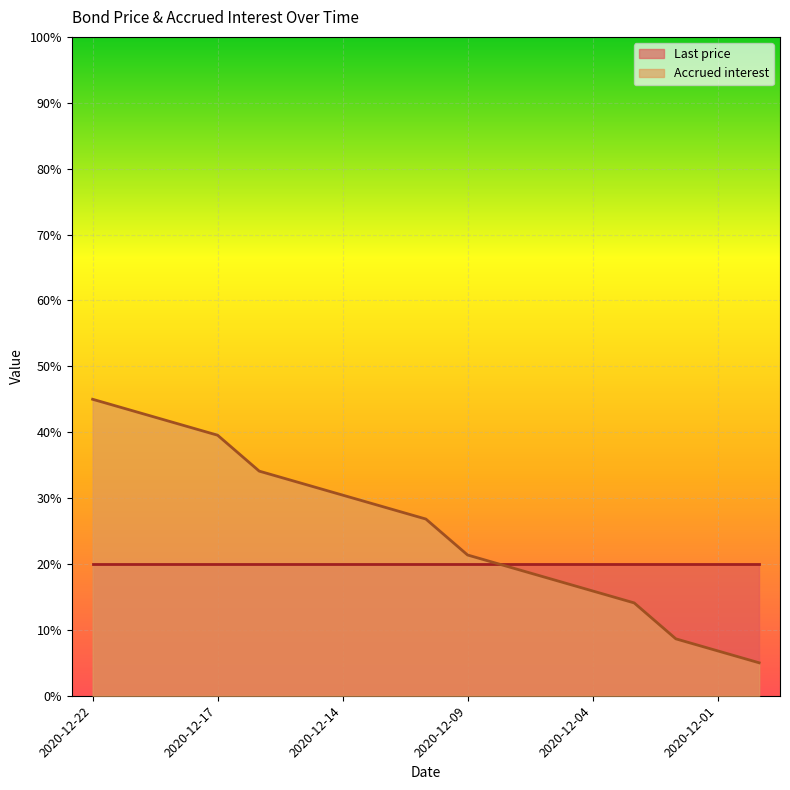

List the series in order of their peak value, highest first.

Accrued interest, Last price